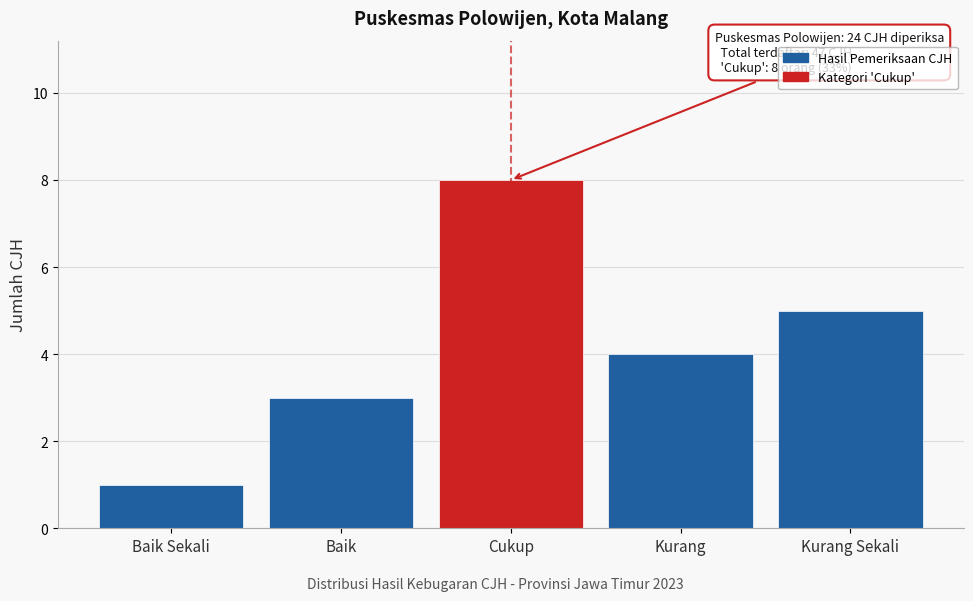

Reading left to right, transcribe all the data shown in this chart.

1	3	8	4	5